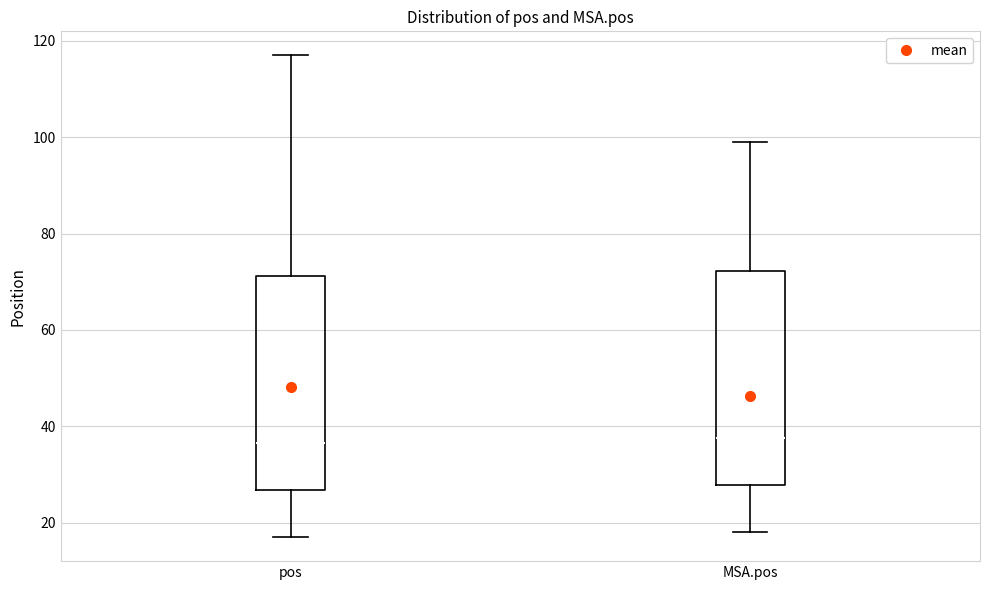

Where is the upper edge of the box for MSA.pos on the y-axis? The values are not printed on the chart, so give them approximately, as read against the axis.

72